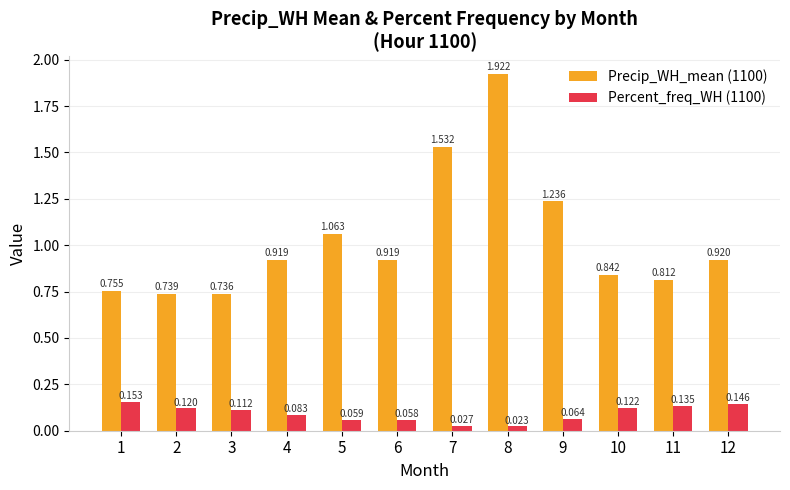

Is it true that Percent_freq_WH (1100) equals 0.1 at 6?

False